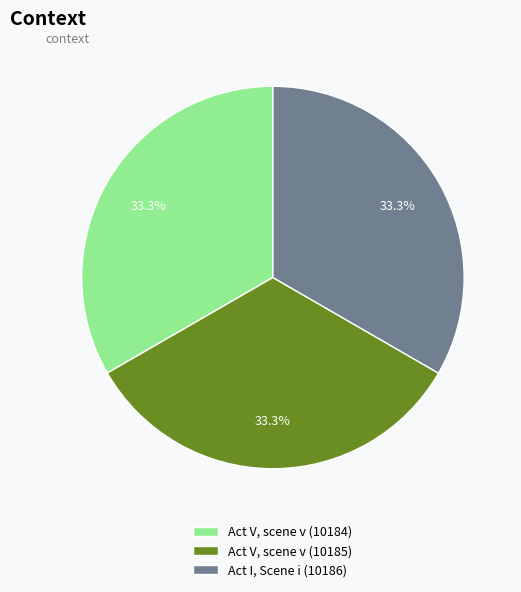

Does Act V, scene v (10184) account for over 50% of the chart?

No